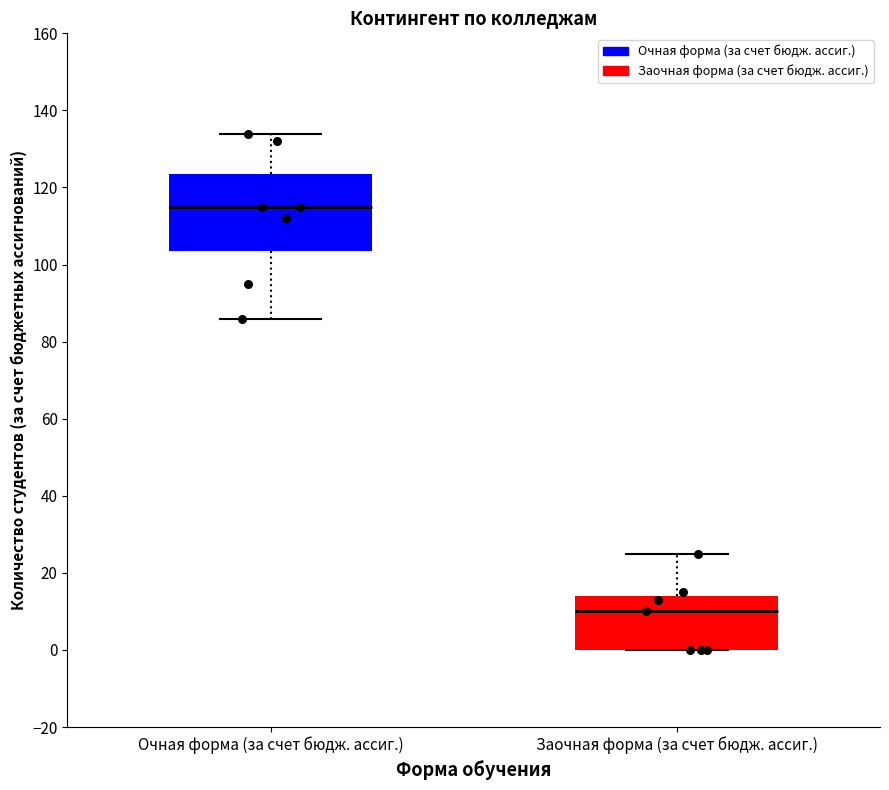

Reading left to right, read every box against the y-axis: the position of its median line, the range the box covers, and the ends of its whiskers. The values are not printed on the chart, so give them approximately, as read against the axis.

Очная форма (за счет бюдж. ассиг.): median 116, box 104 to 124, whiskers 86 to 134
Заочная форма (за счет бюдж. ассиг.): median 10, box 0 to 14, whiskers 0 to 26